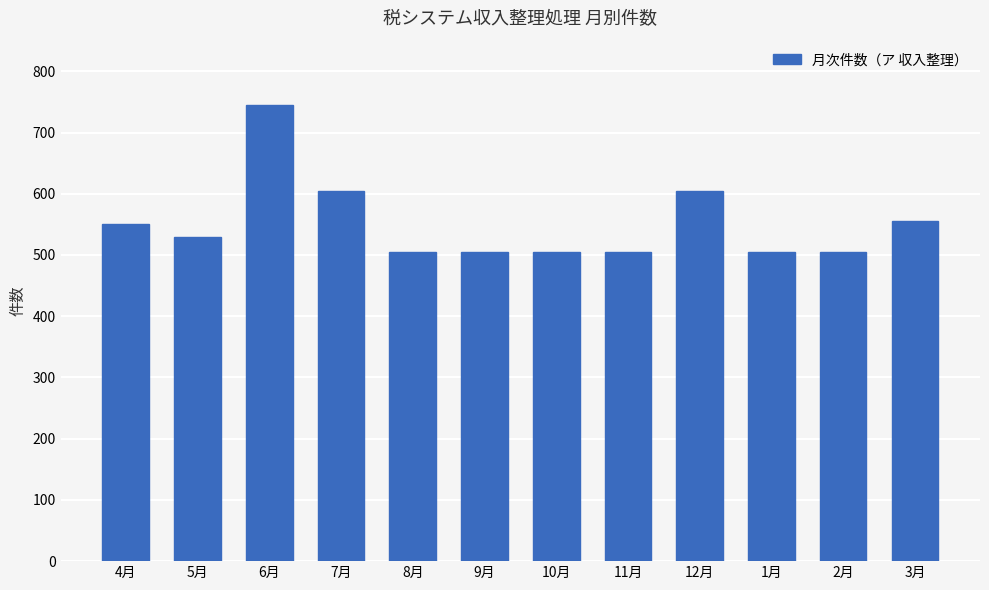

What is the smallest value displayed?

505